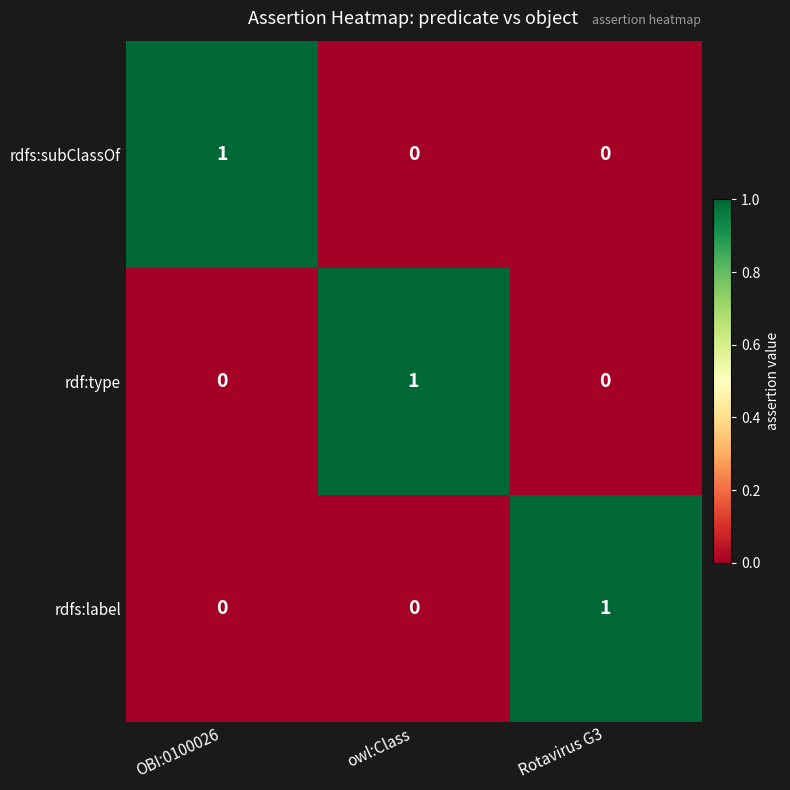

At how many categories does at least one series exceed 0?

3